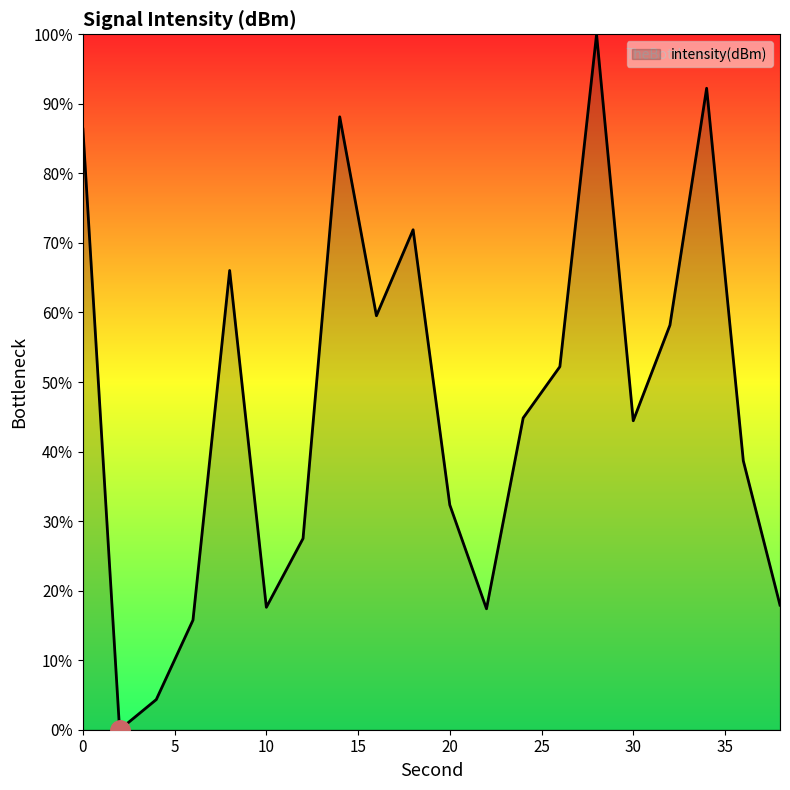

What is the maximum value shown in the chart?

100.0